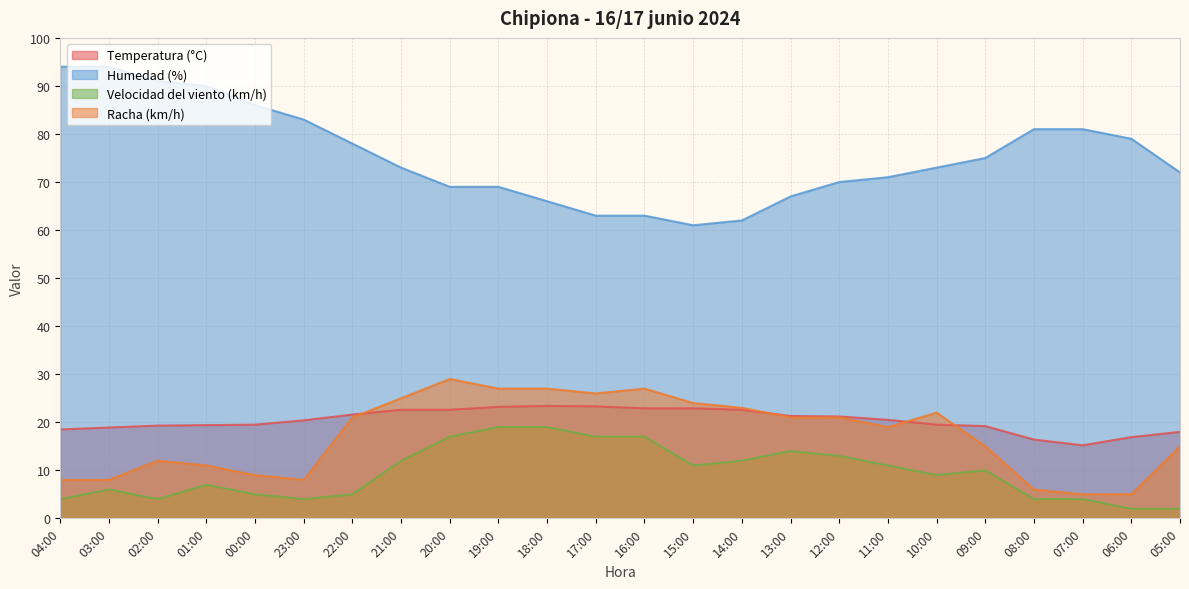

What is the maximum value shown in the chart?

94.0